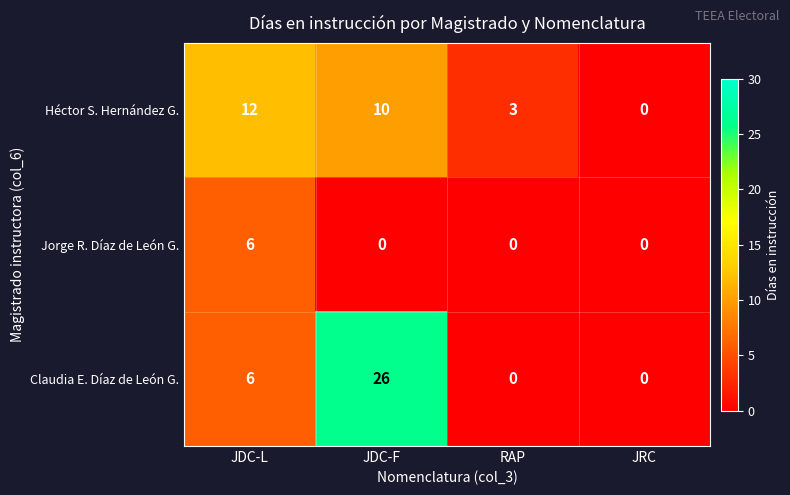

The value of Héctor S. Hernández G. at RAP is 3. True or false?

True